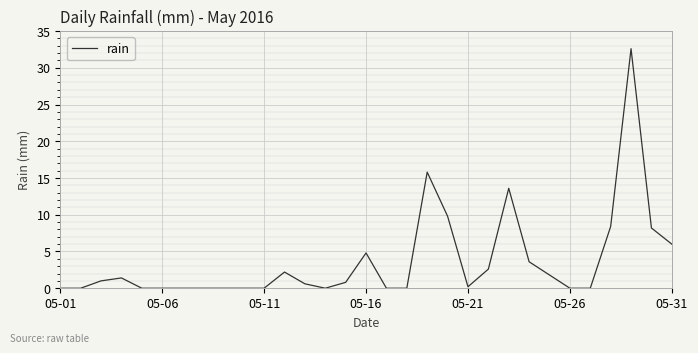

What is the difference between the maximum and minimum values?

32.6